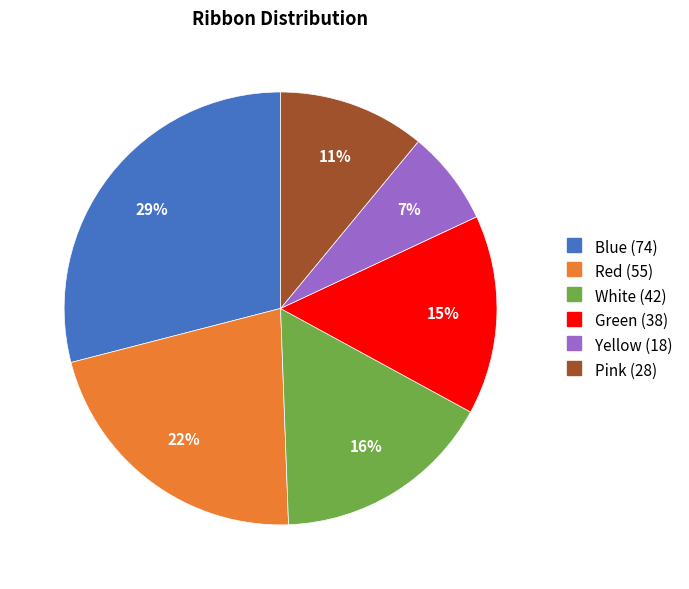

Do Green and Red together represent more than half of the pie?

No